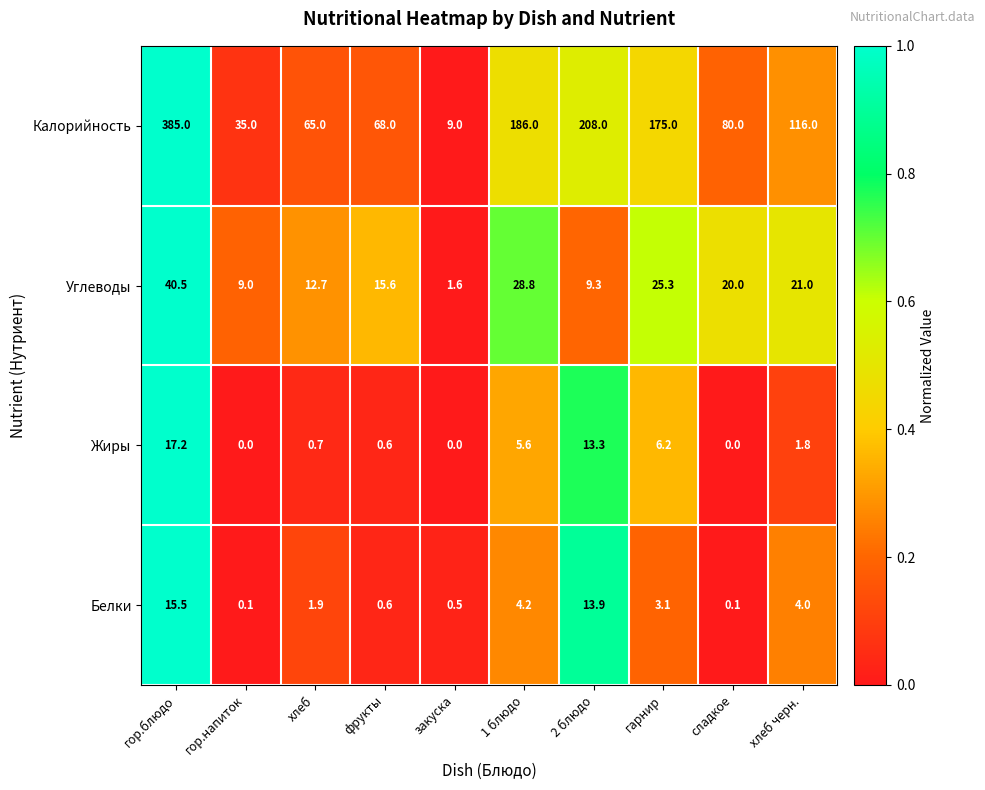

True or false: Жиры has a value of 7.3 at гор.напиток.

False